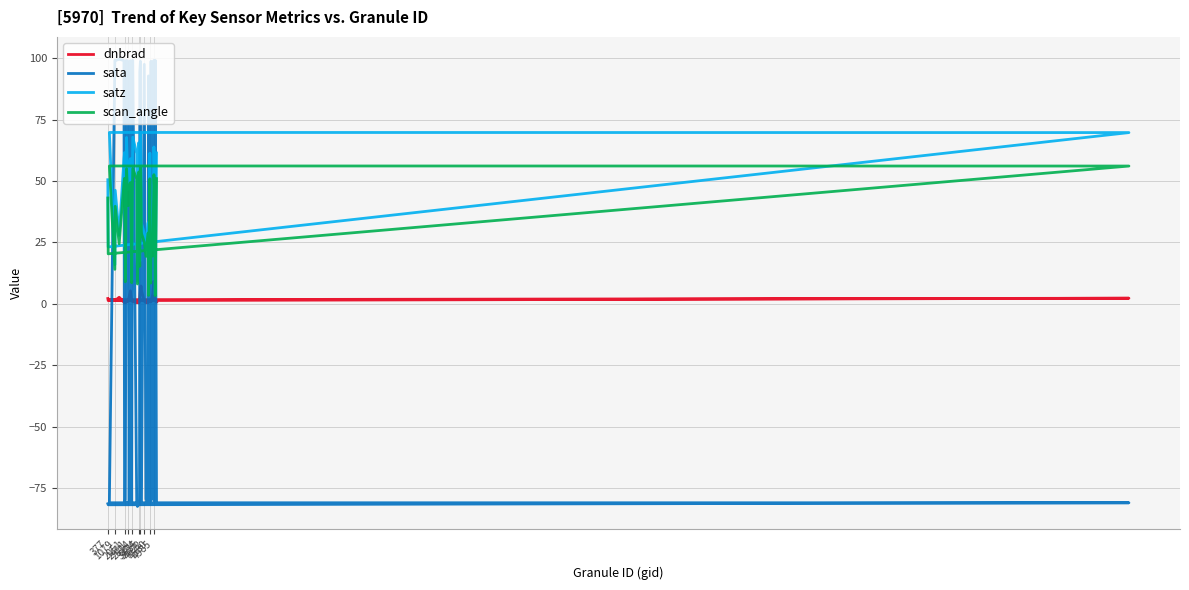

How many interior local peaks does the satz series have?

12